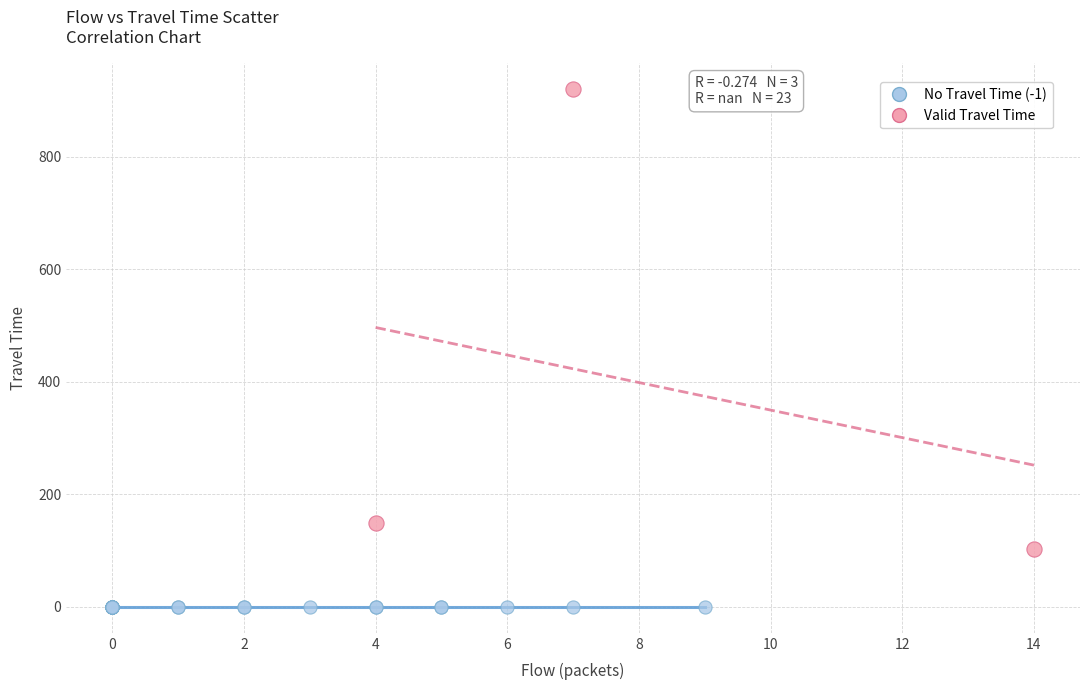

Which series contains the highest Y value?

Valid Travel Time